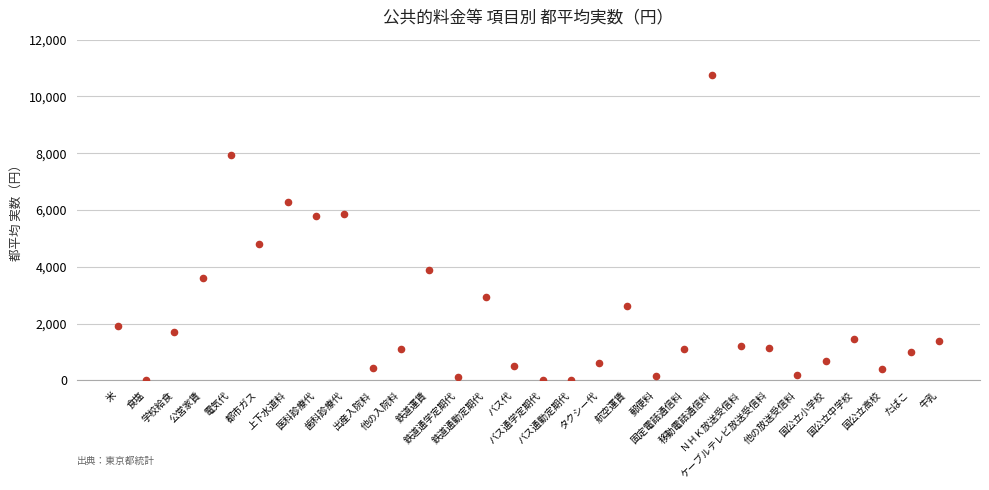

What is the range of Y values (max minus min)?

10746